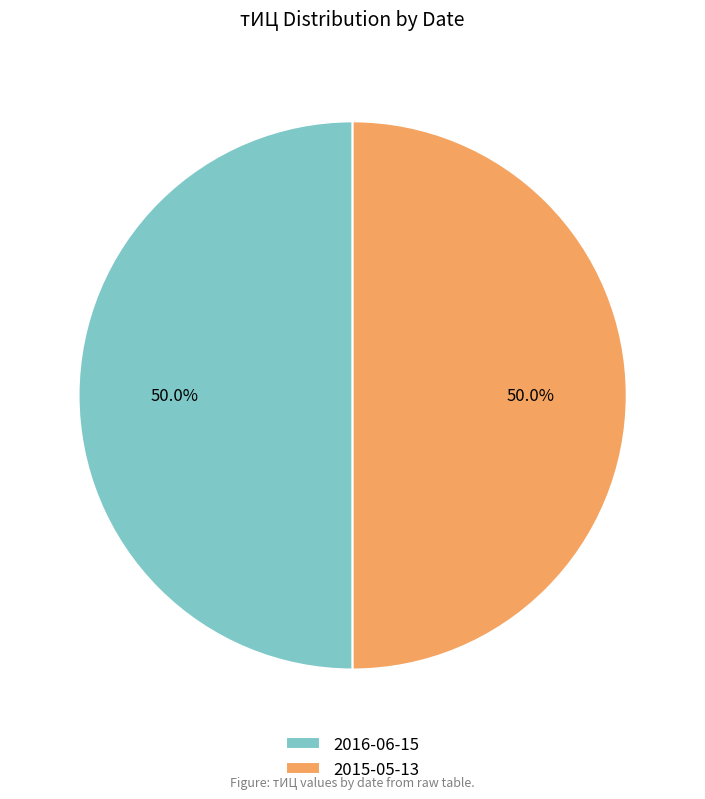

To the nearest percent, what portion does 2015-05-13 represent?

50%